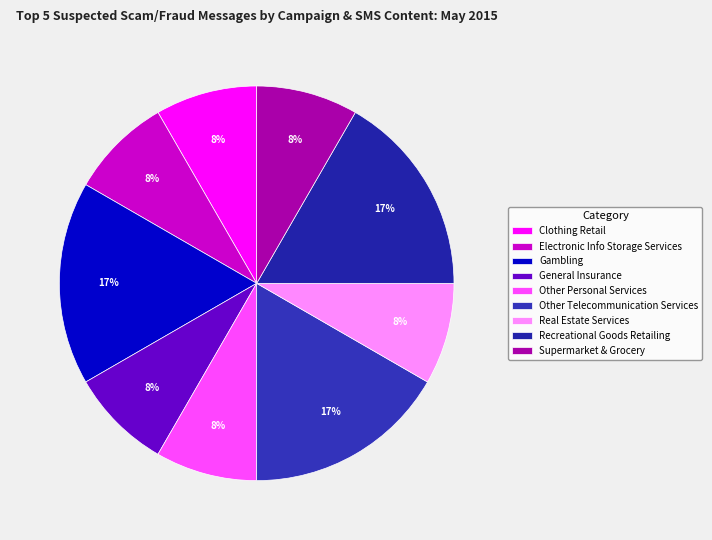

To the nearest percent, what is the combined percentage of Other Telecommunication Services and Recreational Goods Retailing?

33%